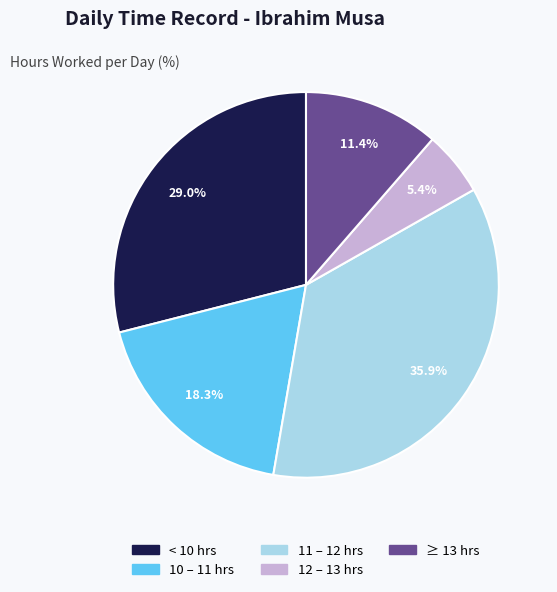

Is there a majority slice in this chart?

No